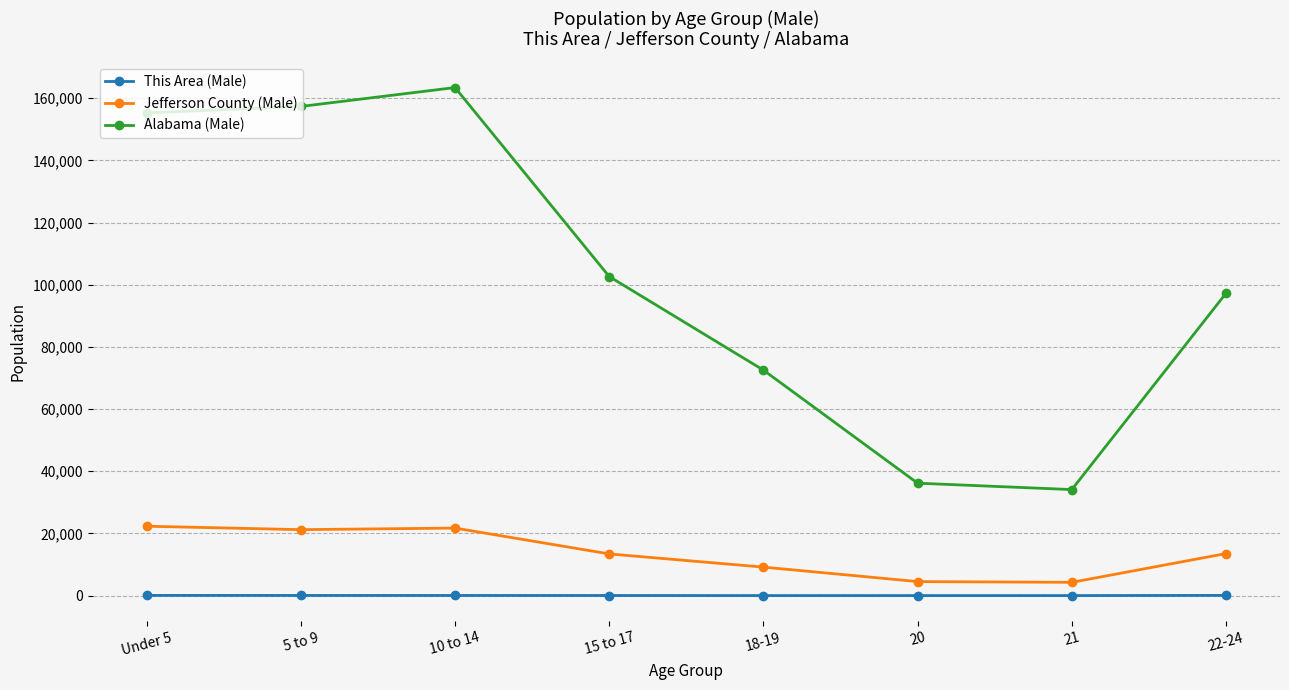

How many lines are shown in the chart?

3